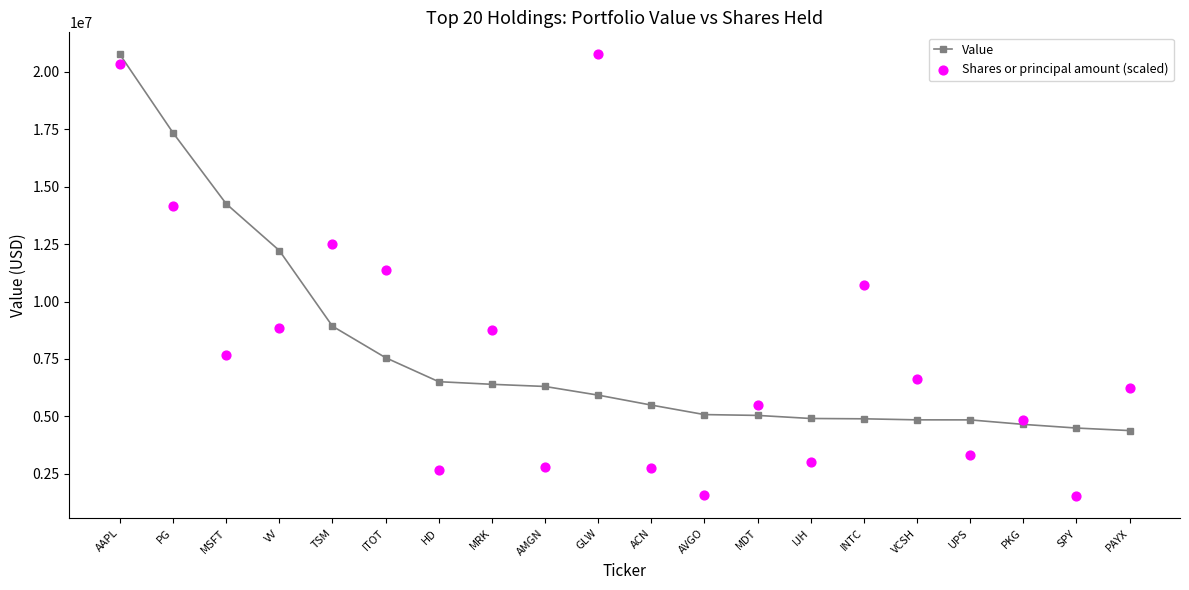

What is the total value across all series at VV?

21089778.4